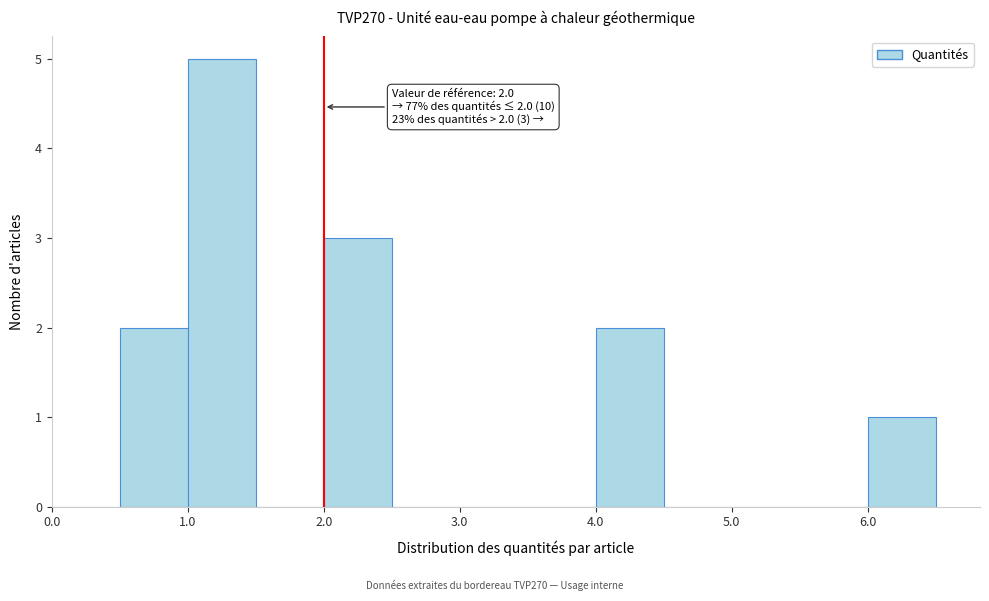

Over which range of the x-axis is the bar tallest?

1.0 to 1.5